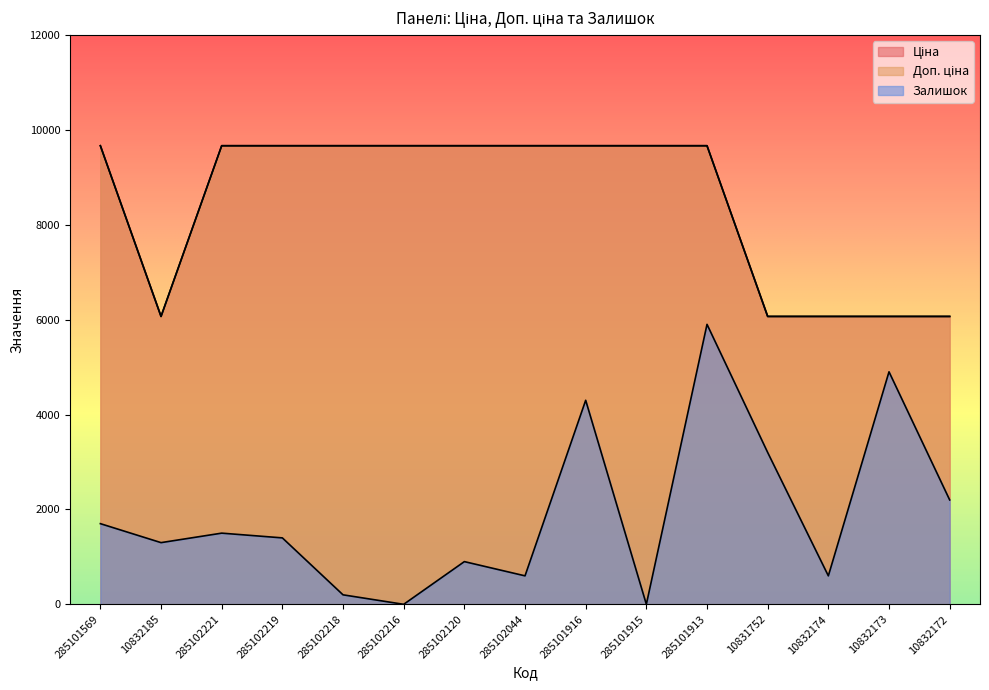

What position from the left is 285102216?

6